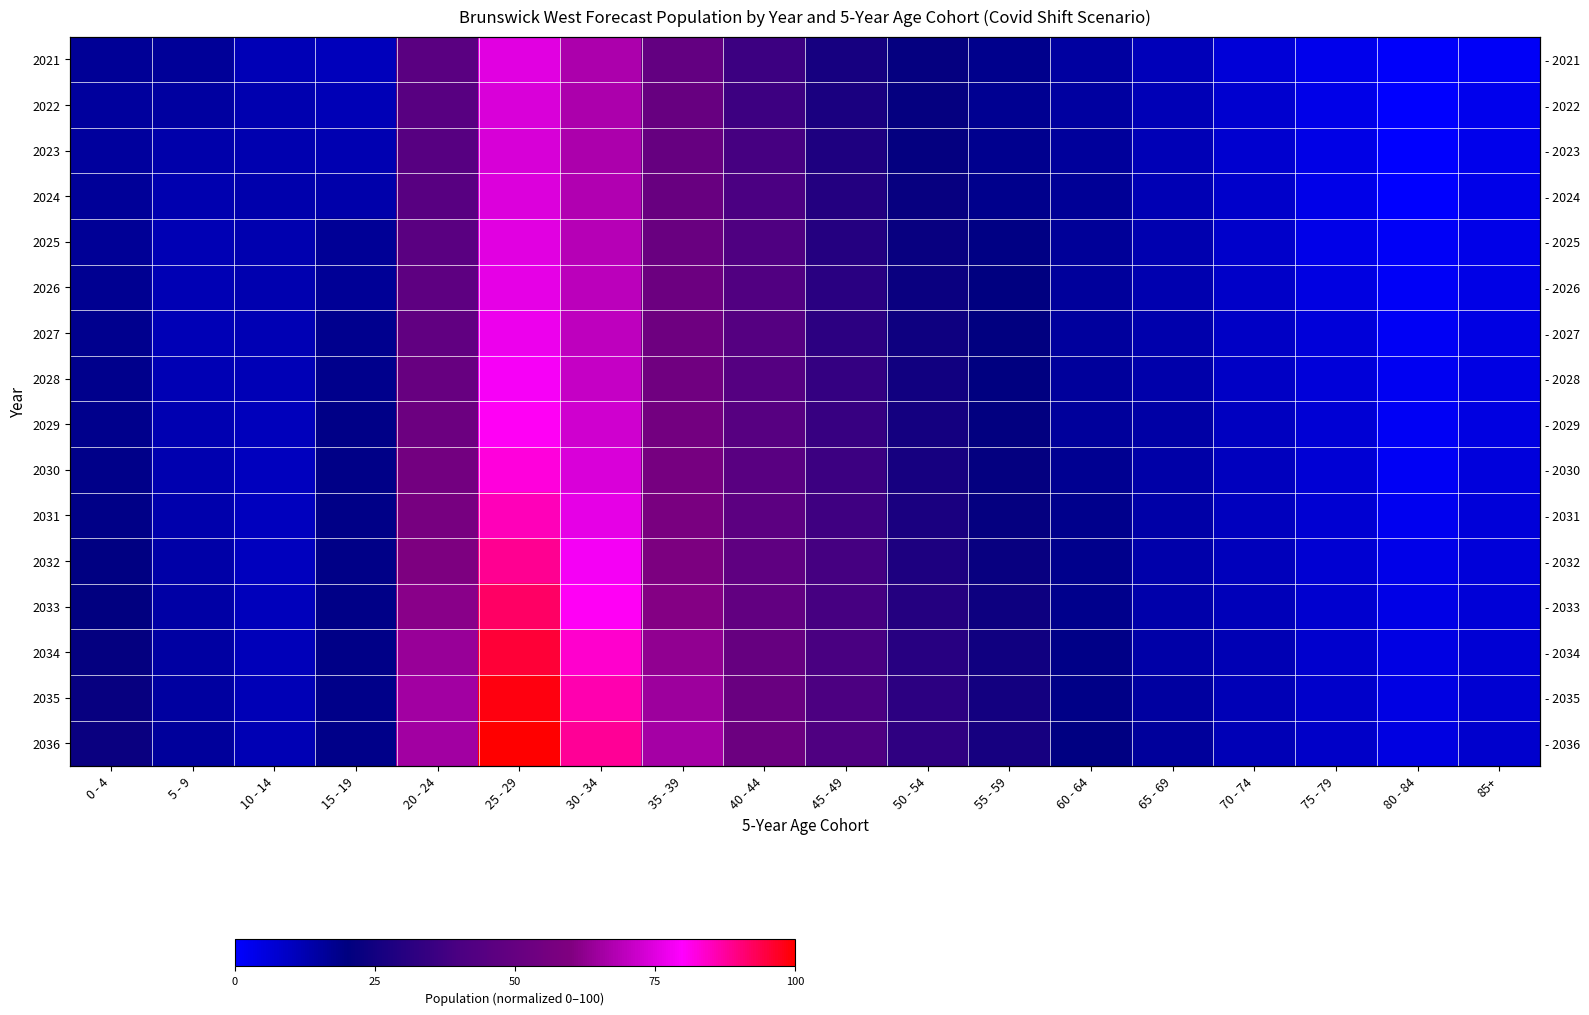

Is it true that 2022 equals 46.4 at 30 - 34?

False